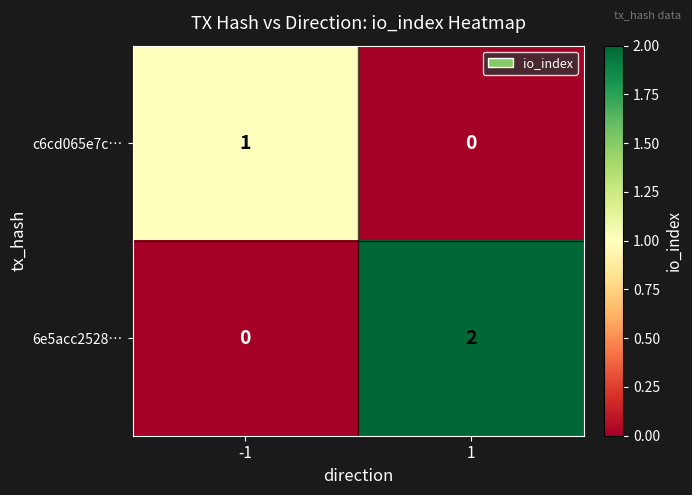

Is the value of 6e5acc2528… at 1 greater than the value of c6cd065e7c… at -1?

Yes